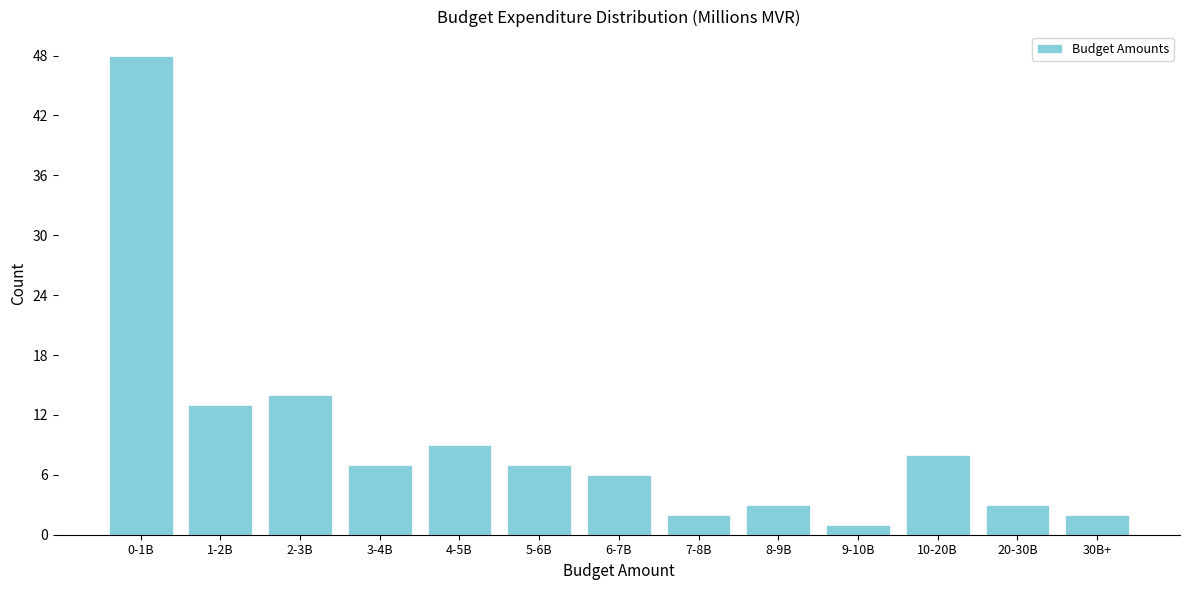

Reading right to left, what are all the values shown in this chart?

2	3	8	1	3	2	6	7	9	7	14	13	48